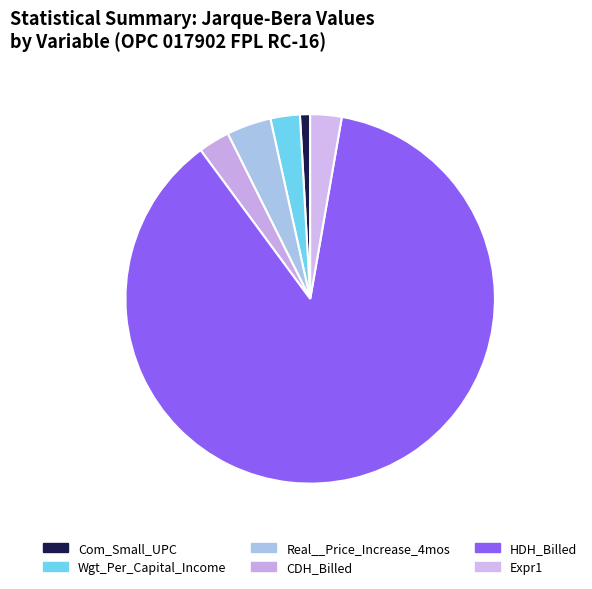

How many slices are in this pie chart?

6